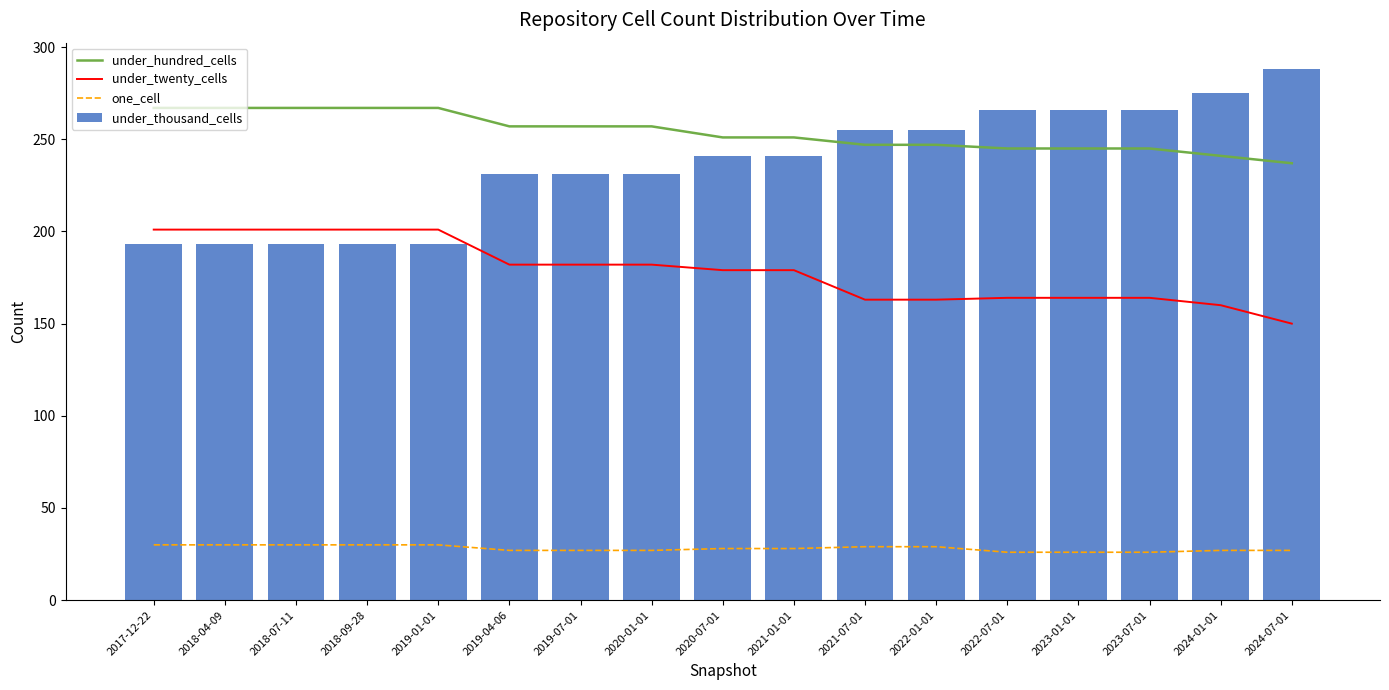

What is the spread (max minus min) of values at 2024-07-01?

261